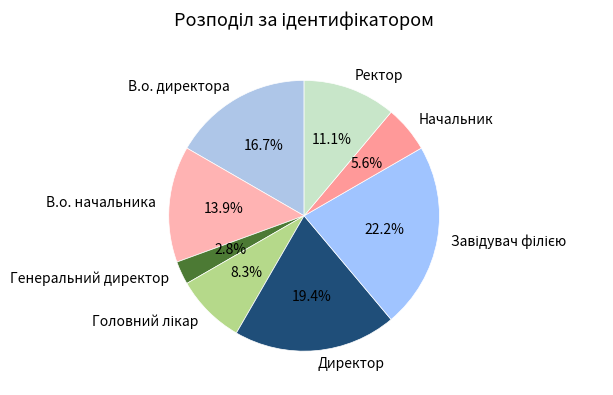

Does any single category account for the majority?

No